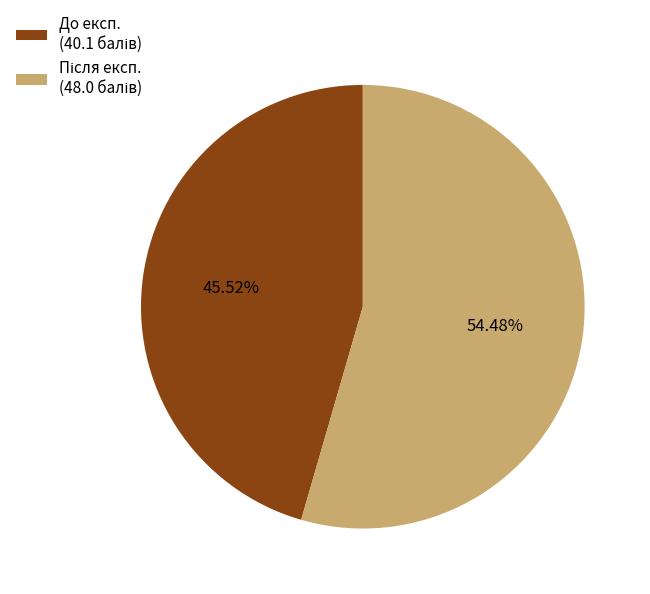

Is there a majority slice in this chart?

Yes